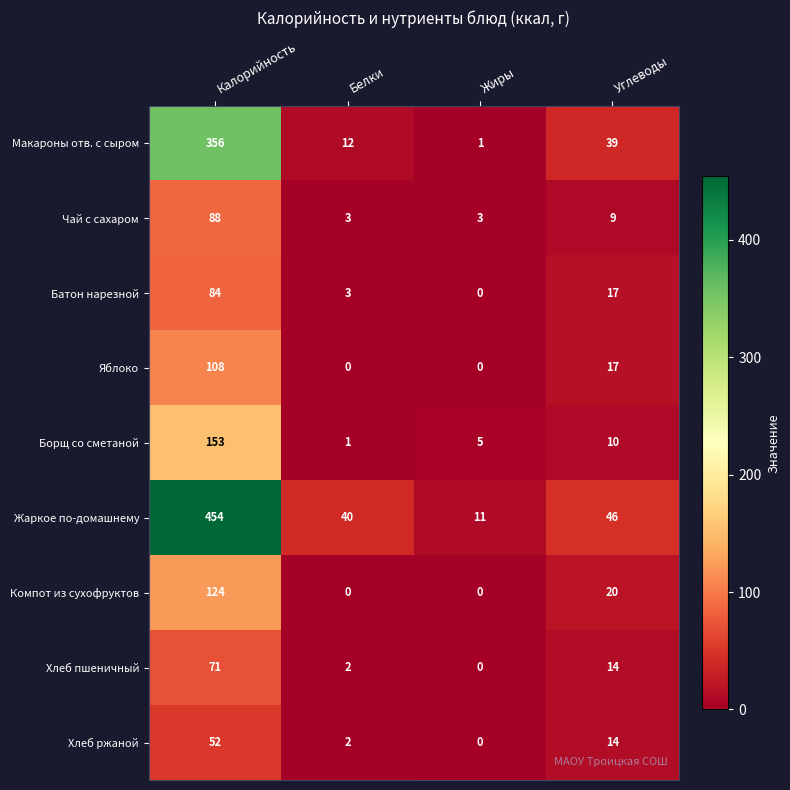

Count the number of data series in this chart.

9